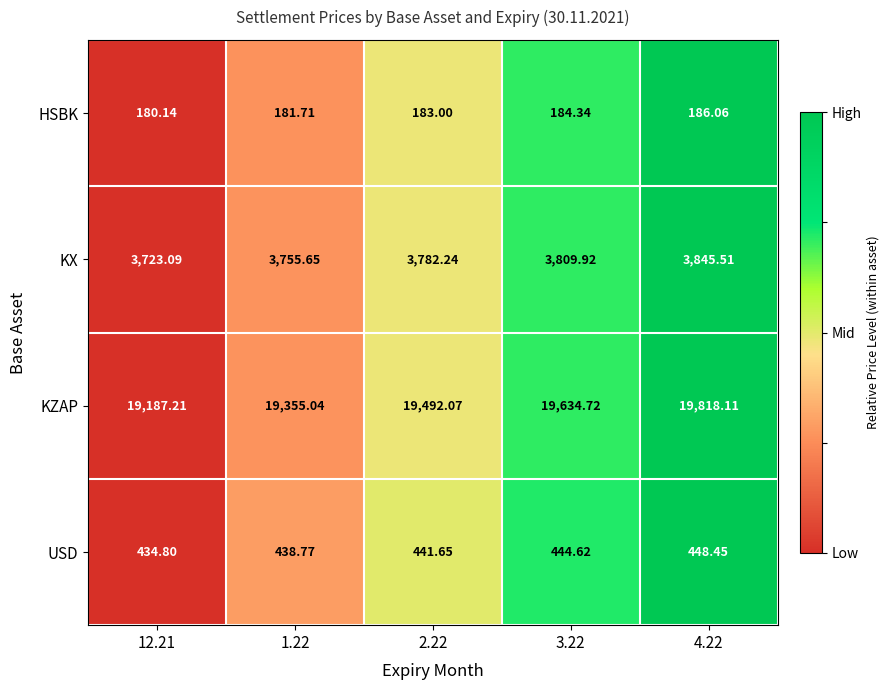

List the series in order of their peak value, highest first.

KZAP, KX, USD, HSBK